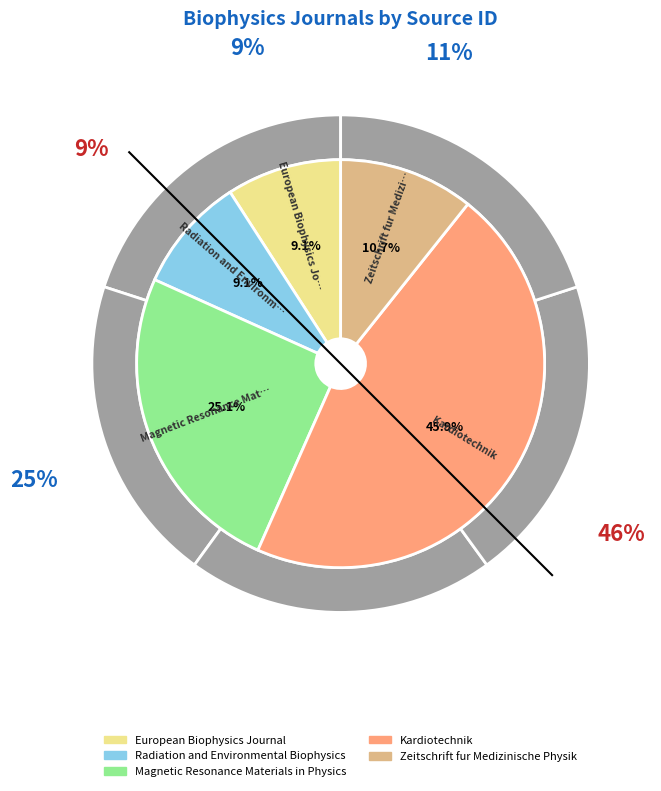

Combined, what portion of the pie is Radiation and Environmental Biophysics and European Biophysics Journal?

18.3%